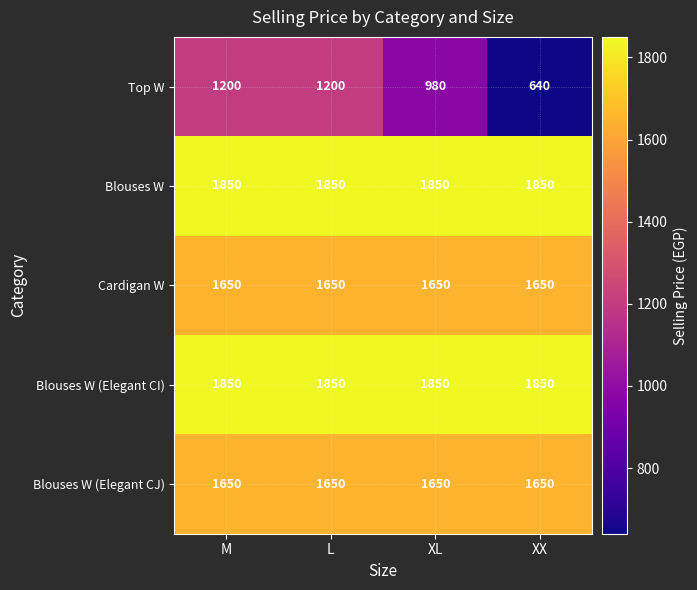

What is the smallest value displayed?

640